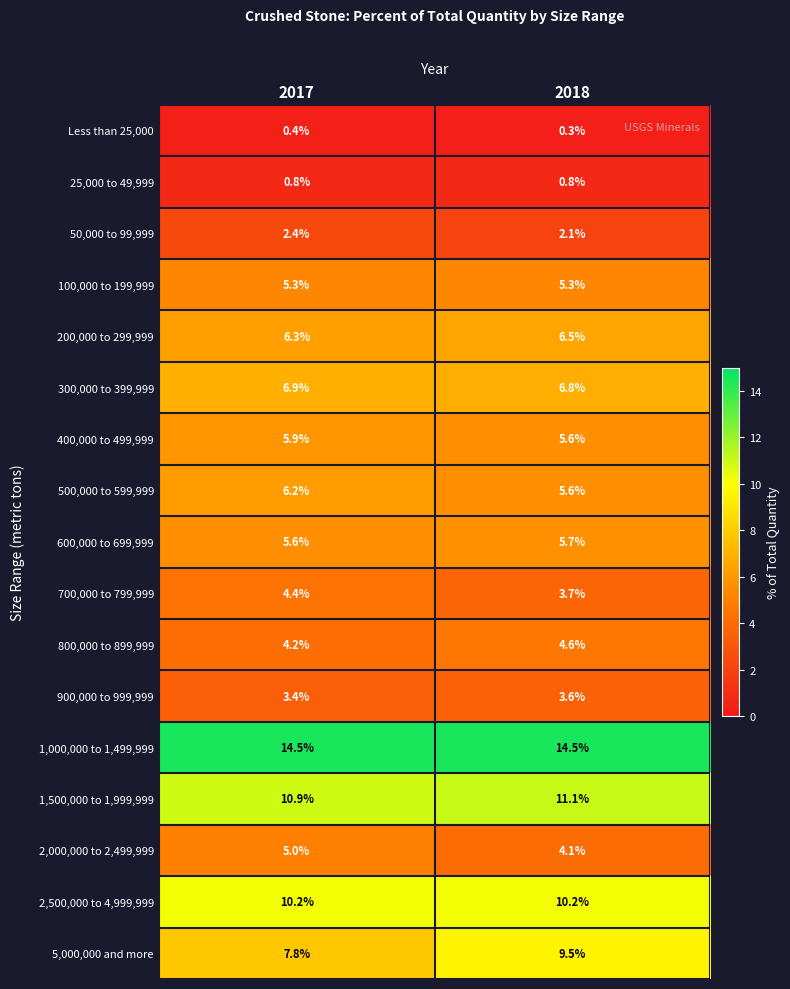

Which series changed the most between 2017 and 2018?

5,000,000 and more